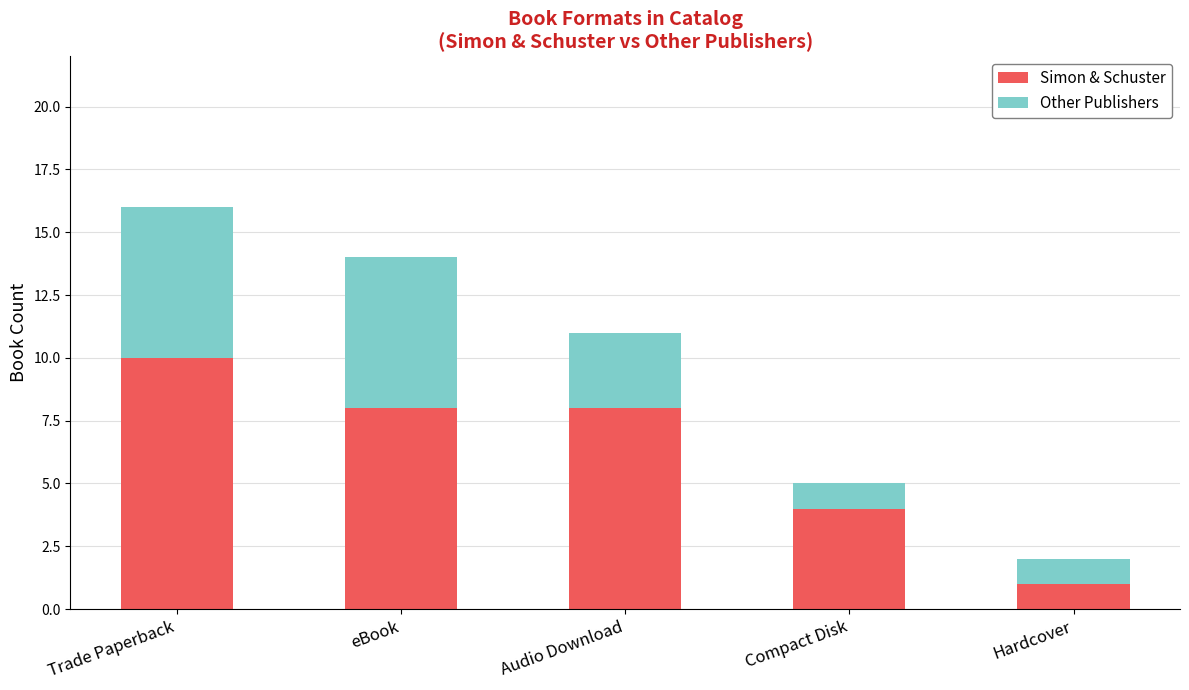

Where is Simon & Schuster nearest to the value 5?

Compact Disk